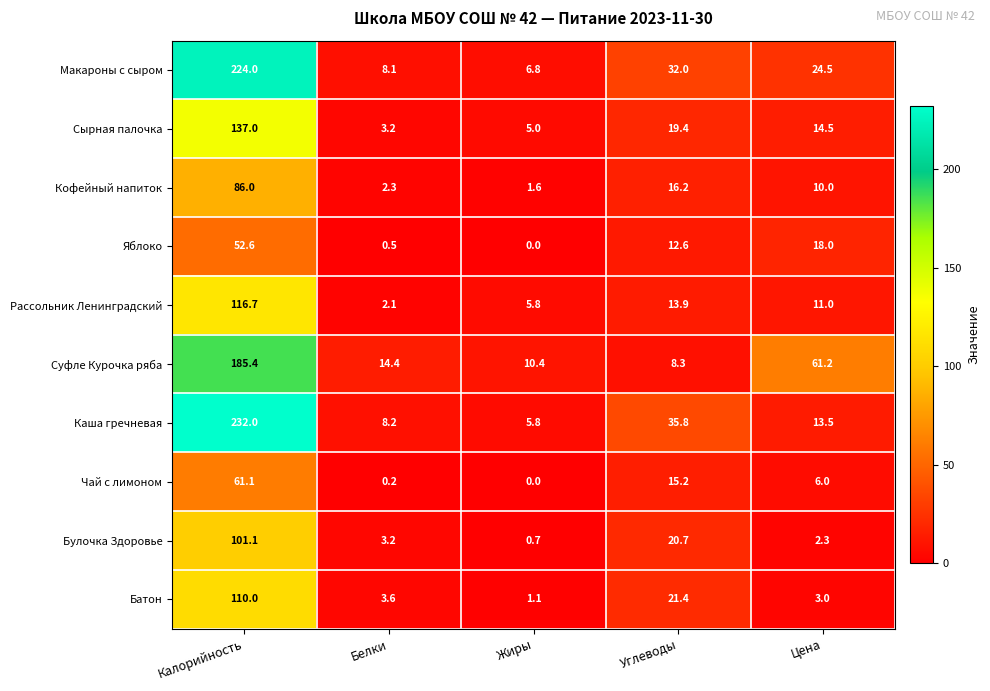

What is the difference between the Сырная палочка values at Белки and Калорийность?

133.8